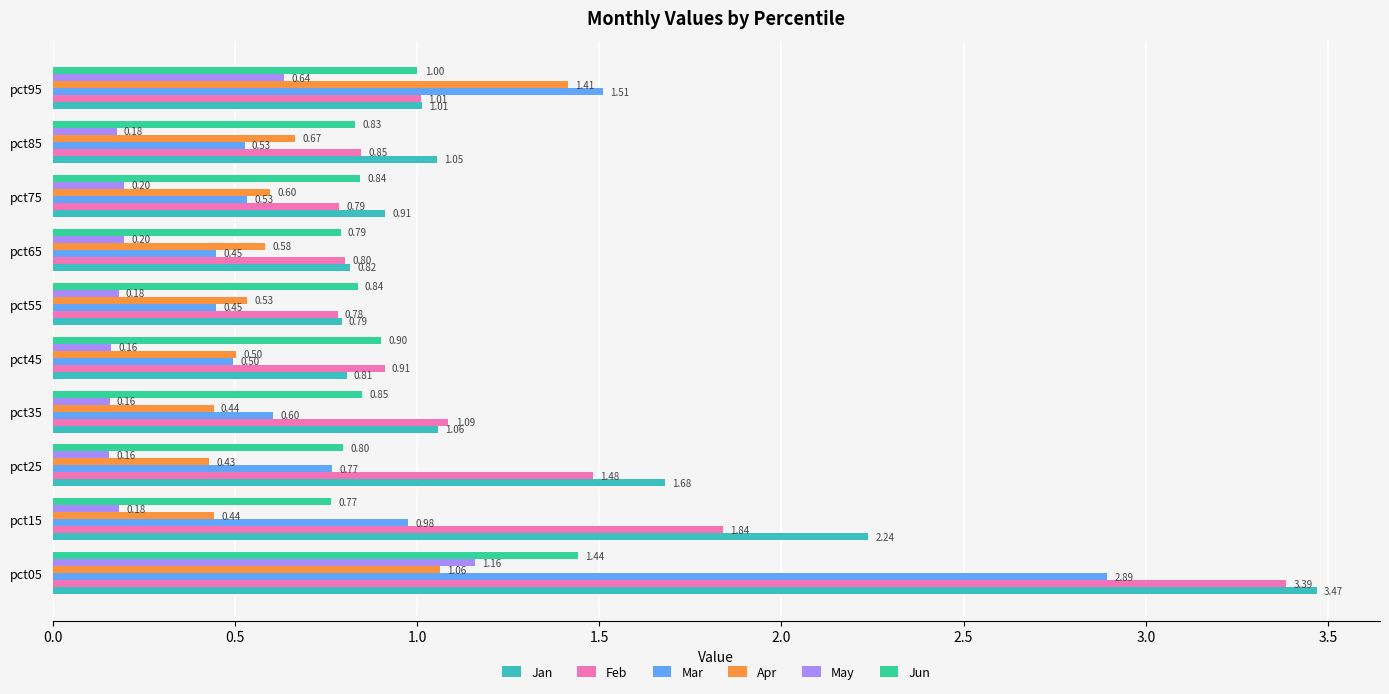

Rank the series at pct85 from highest to lowest value.

Jan, Feb, Jun, Apr, Mar, May